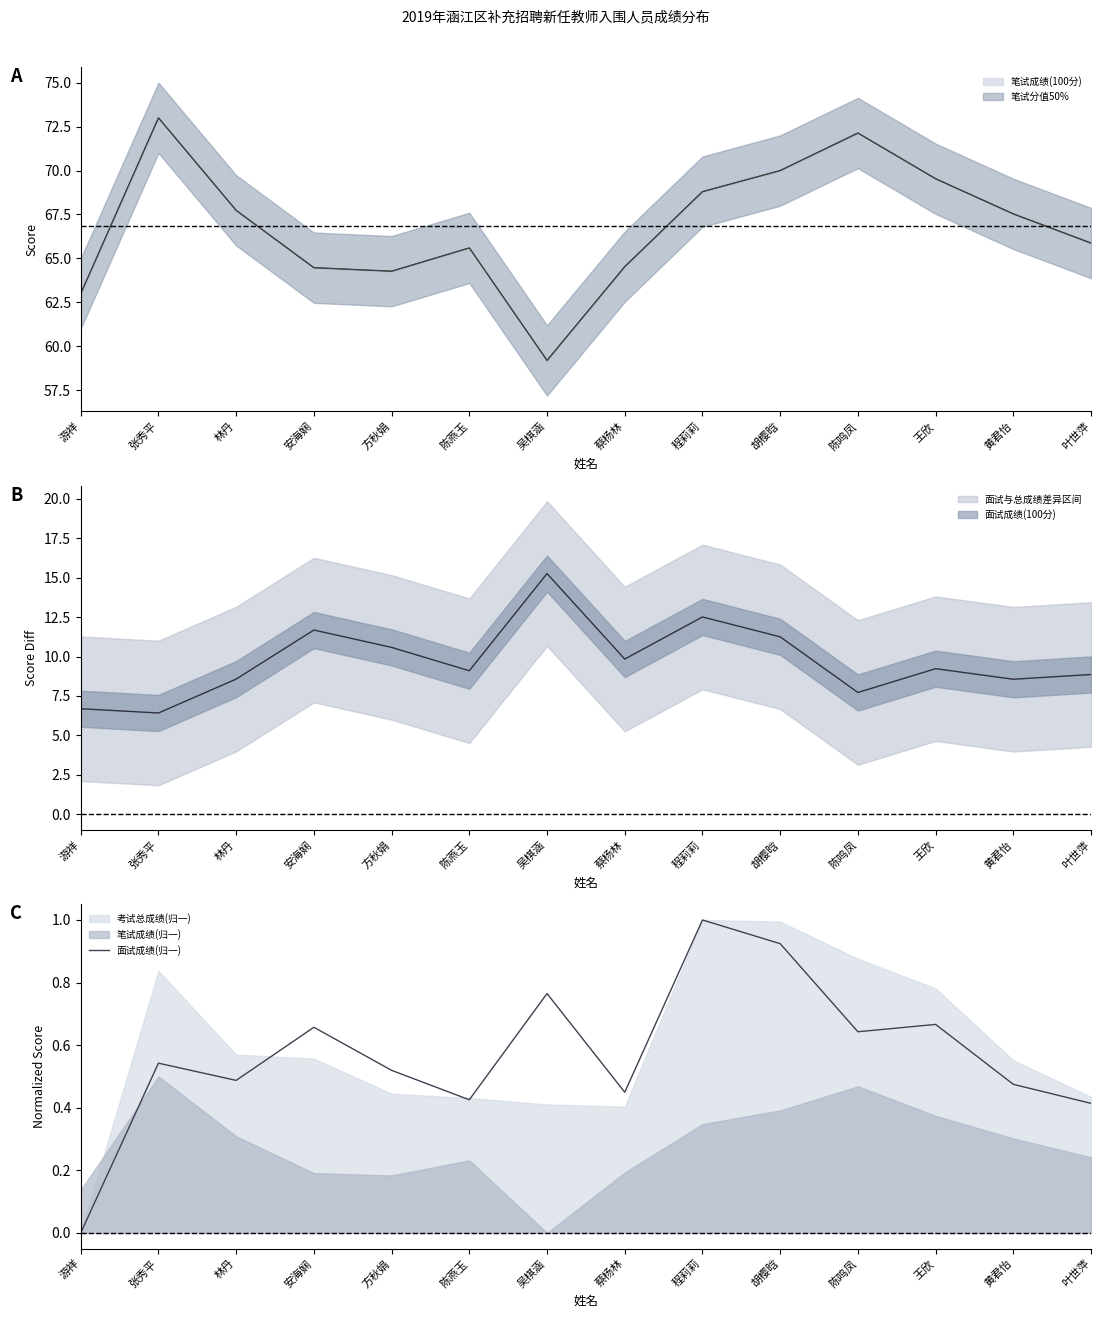

What is the difference between the second highest and second lowest values?

0.5